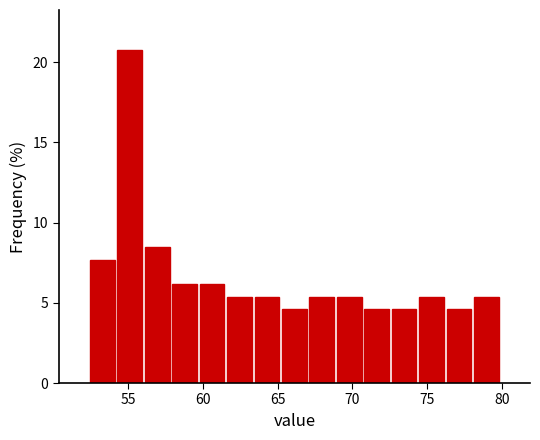

Read against the x-axis, roughly where is the centre of the tallest bar?

55.0